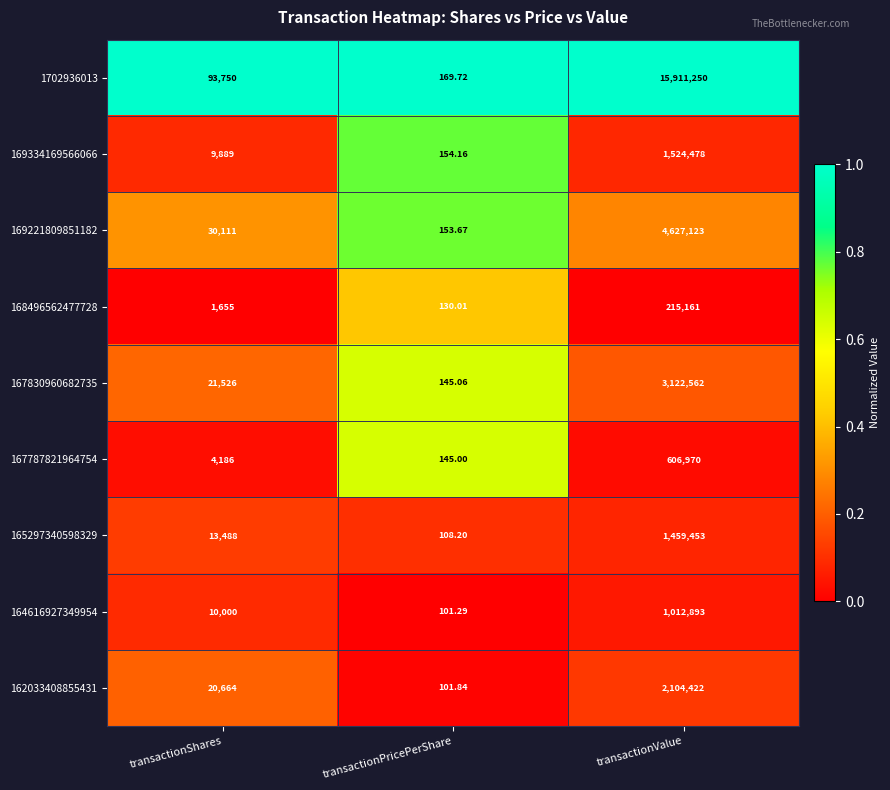

Is the value of 164616927349954 at transactionPricePerShare greater than the value of 165297340598329 at transactionPricePerShare?

No